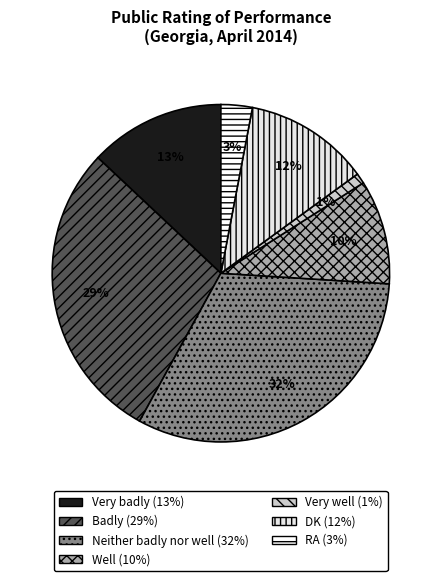

How much of the chart is everything except Very well?

99.0%